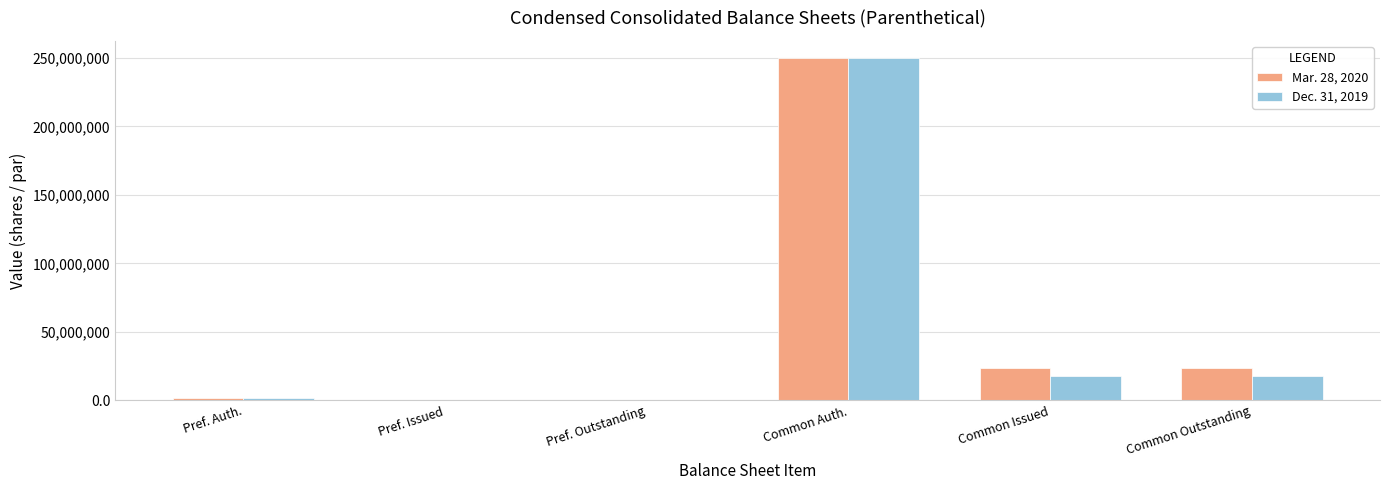

Read the Mar. 28, 2020 value at Pref. Outstanding.

328925